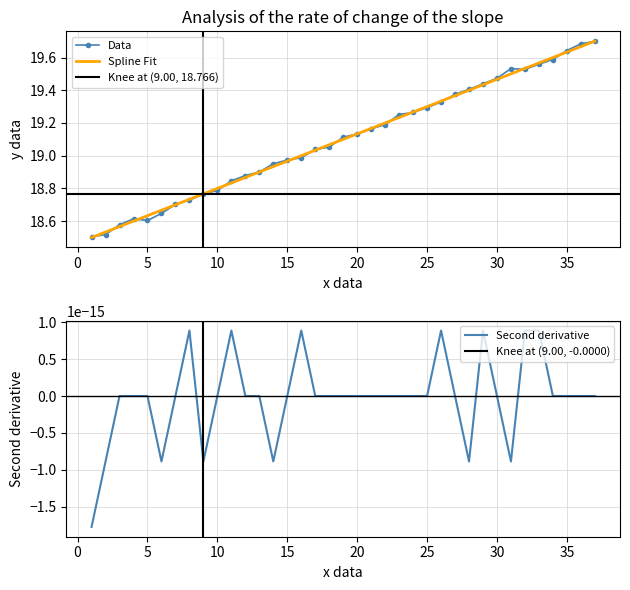

What is the minimum value shown in the chart?

18.5